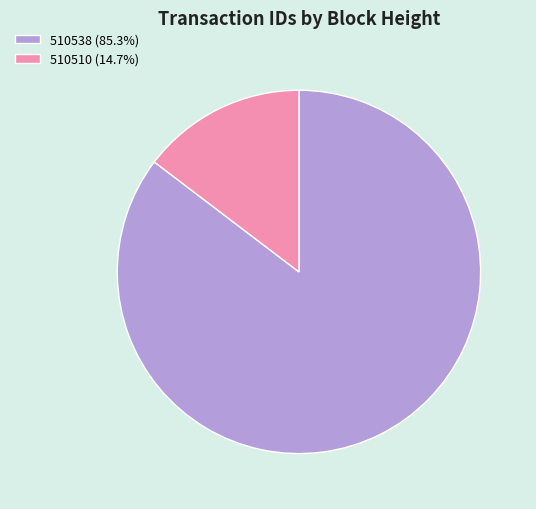

Does 510538 account for over 50% of the chart?

Yes